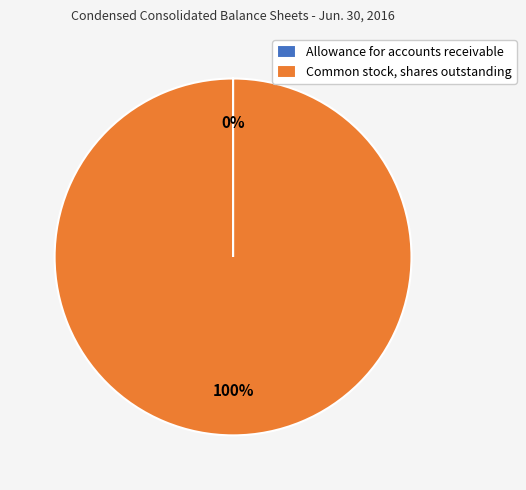

To the nearest percent, what percentage of the pie is Common stock, shares outstanding?

100%